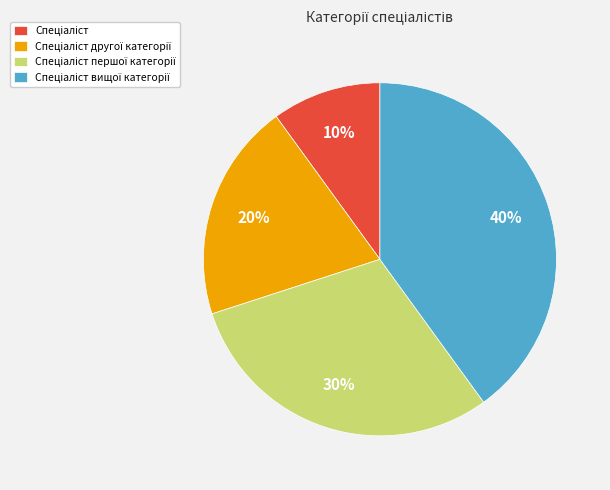

Does any single category account for the majority?

No